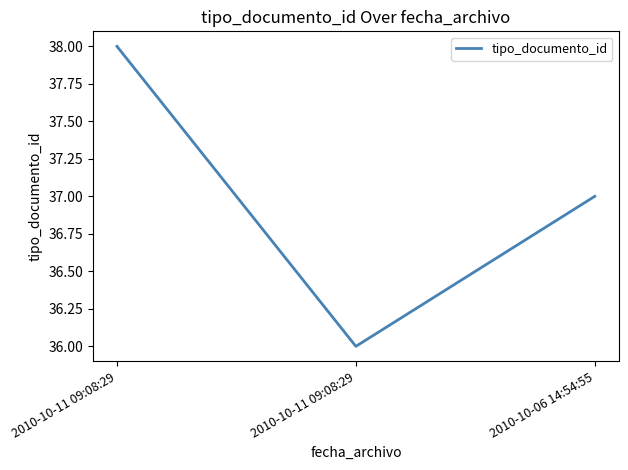

Read the value at 2010-10-11 09:08:29.

38